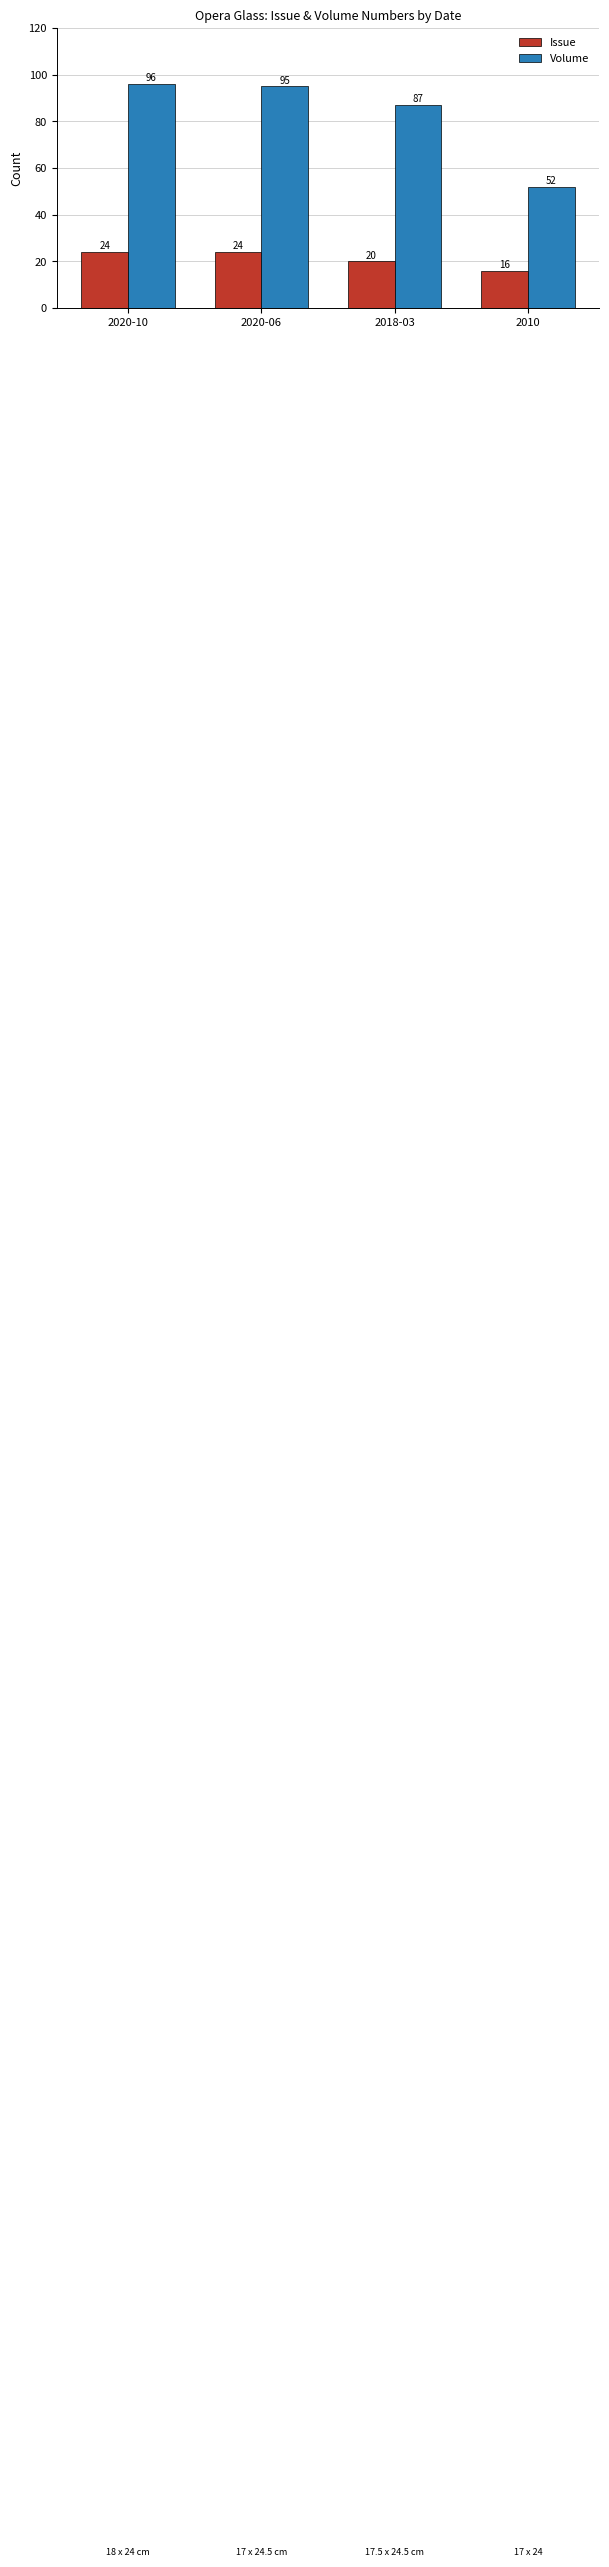

What value does the Volume series have at 2020-06, to the nearest 10?

100